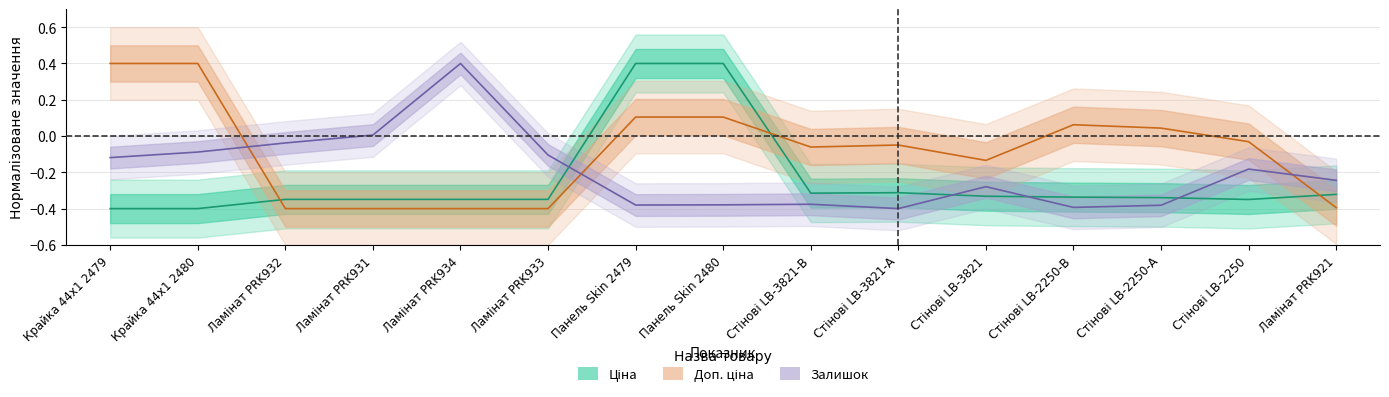

At which label does Ціна first exceed 0?

Панель Skin 2479